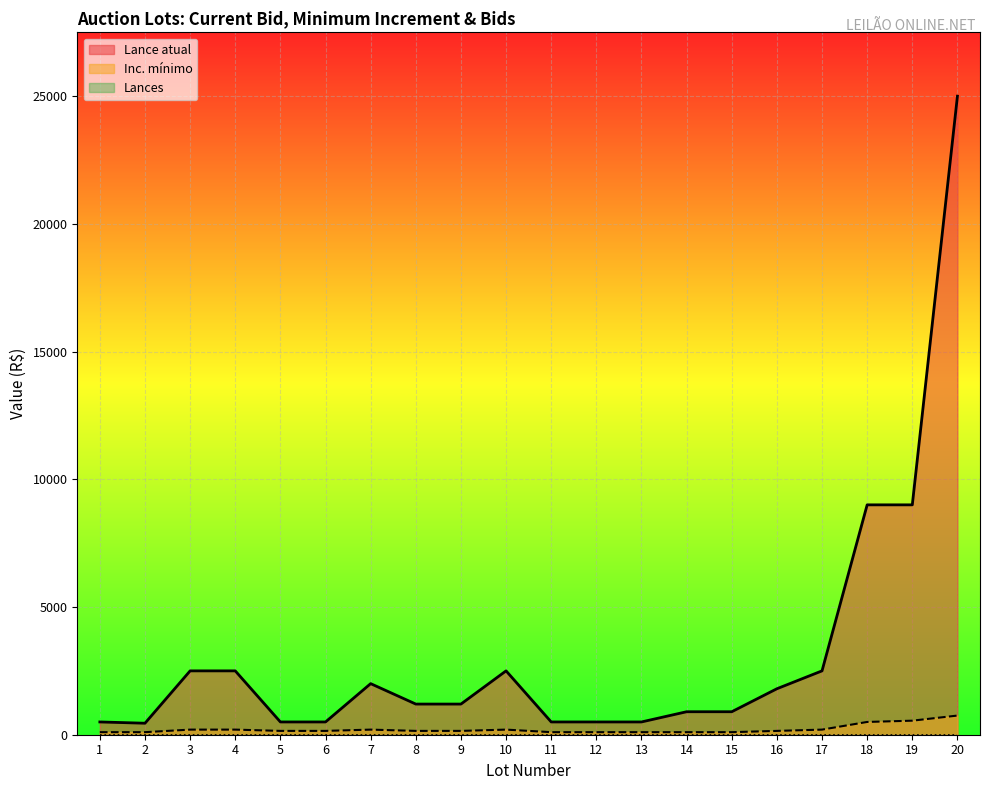

What is the total value across all series at 18?

9500